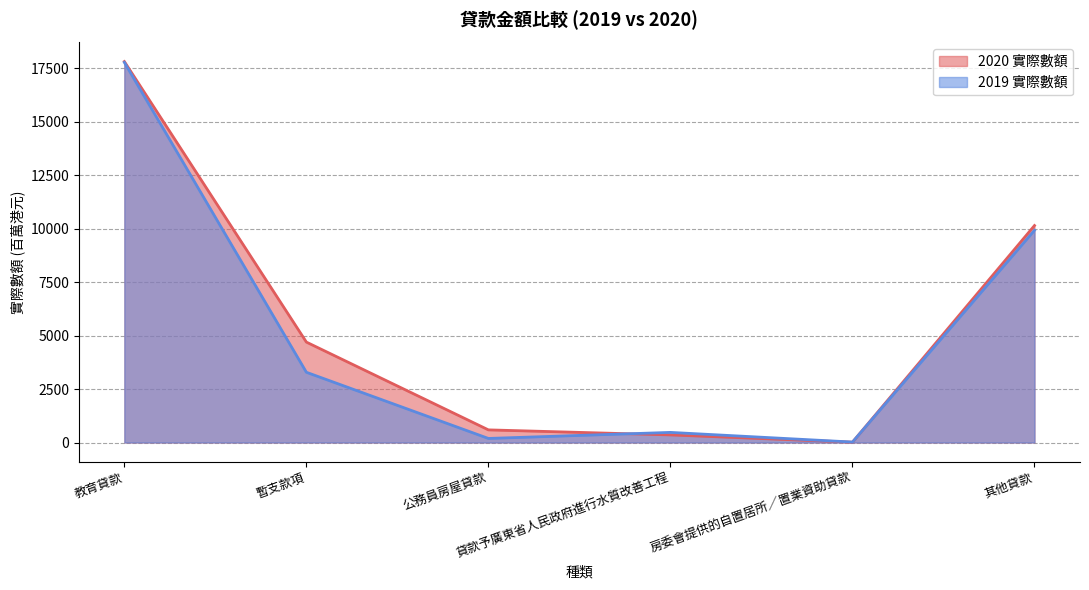

How many categories are shown in the chart?

6